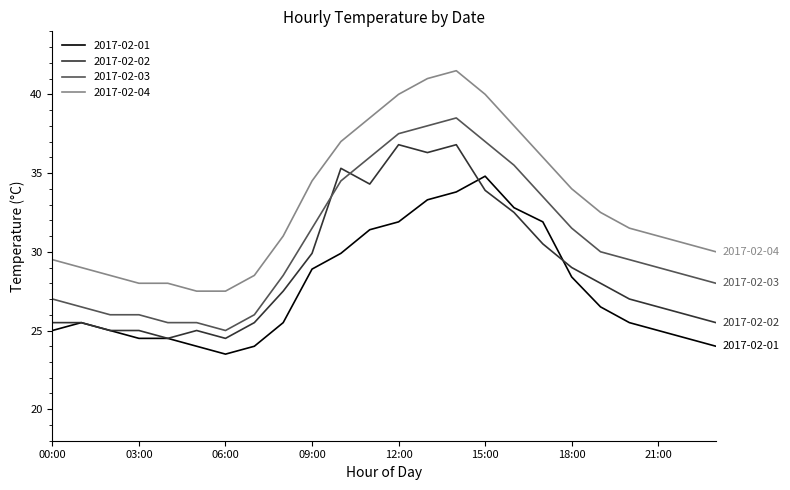

What is the average value of the 2017-02-04 series?

33.1